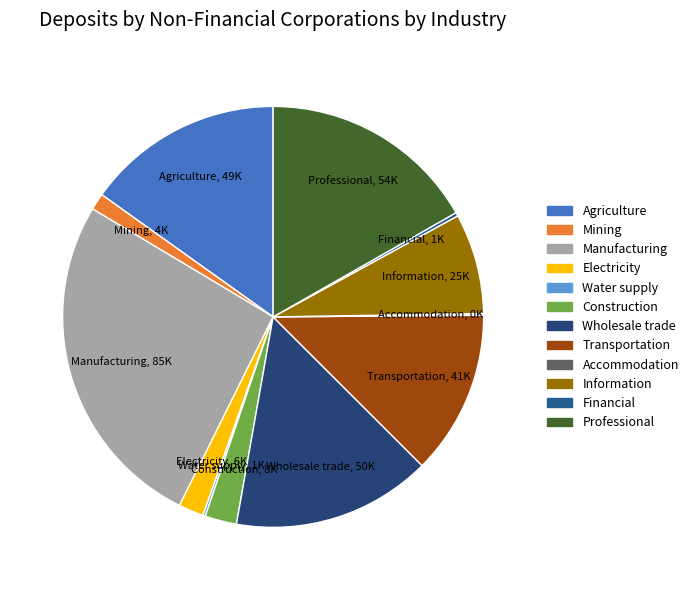

The Transportation slice represents 13% of the pie. True or false?

True